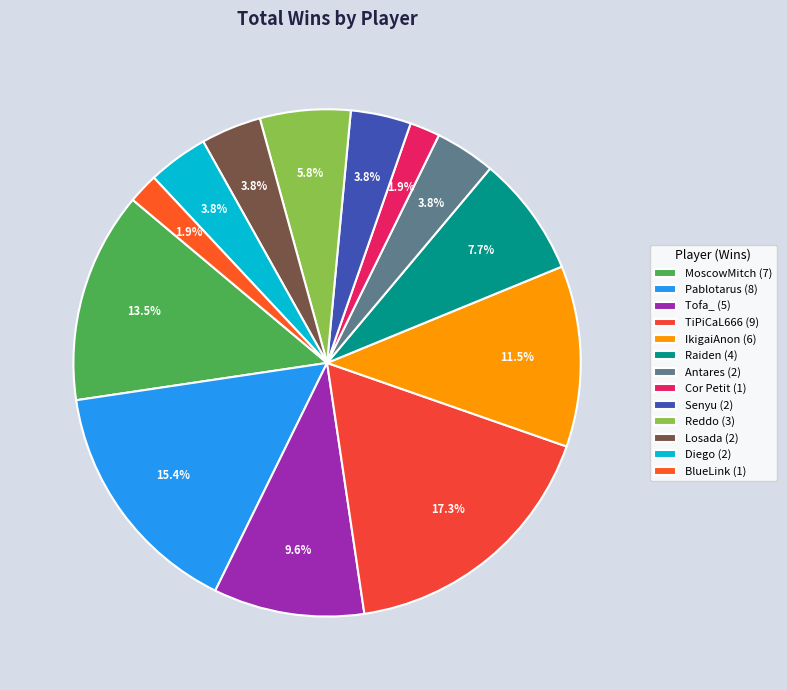

Count the number of slices in the pie.

13